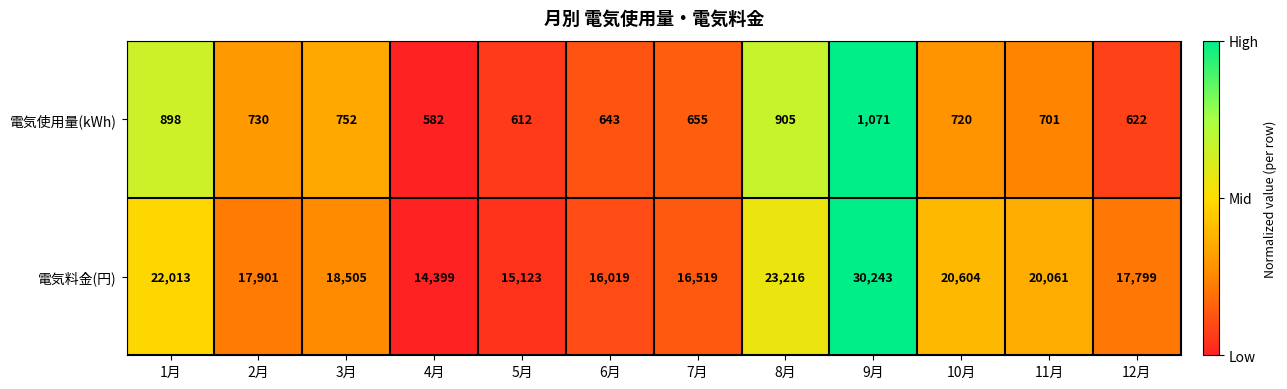

Rank the series at 7月 from lowest to highest value.

電気使用量(kWh), 電気料金(円)